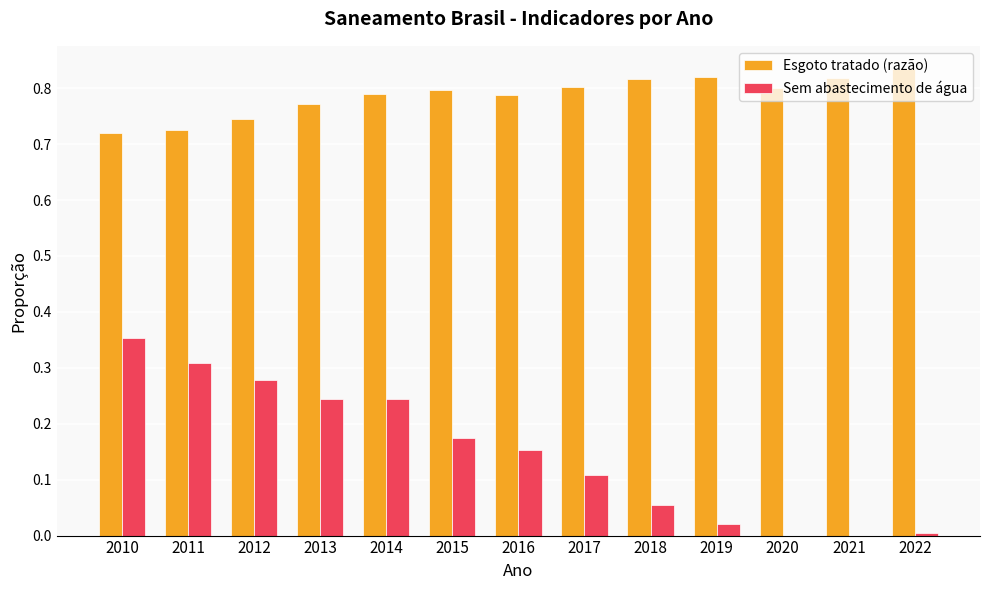

Which series has the largest range (max minus min)?

Sem abastecimento de água